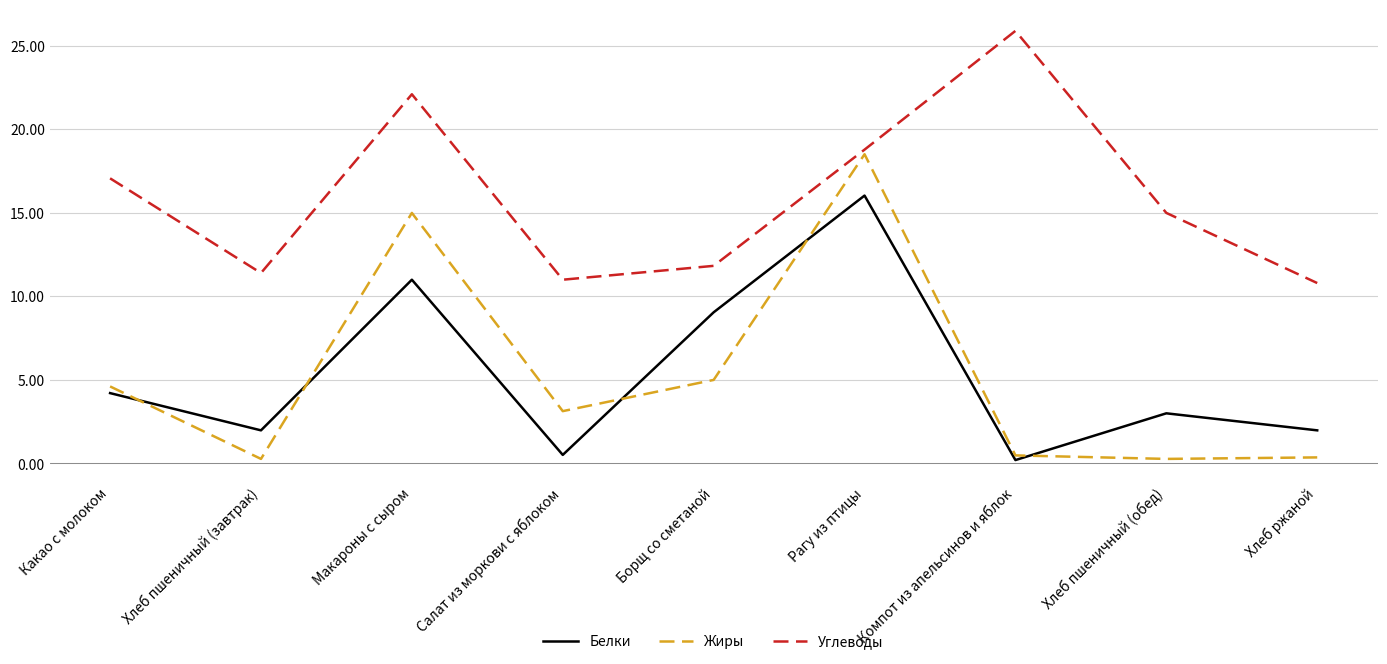

True or false: Углеводы and Жиры intersect in this chart.

False